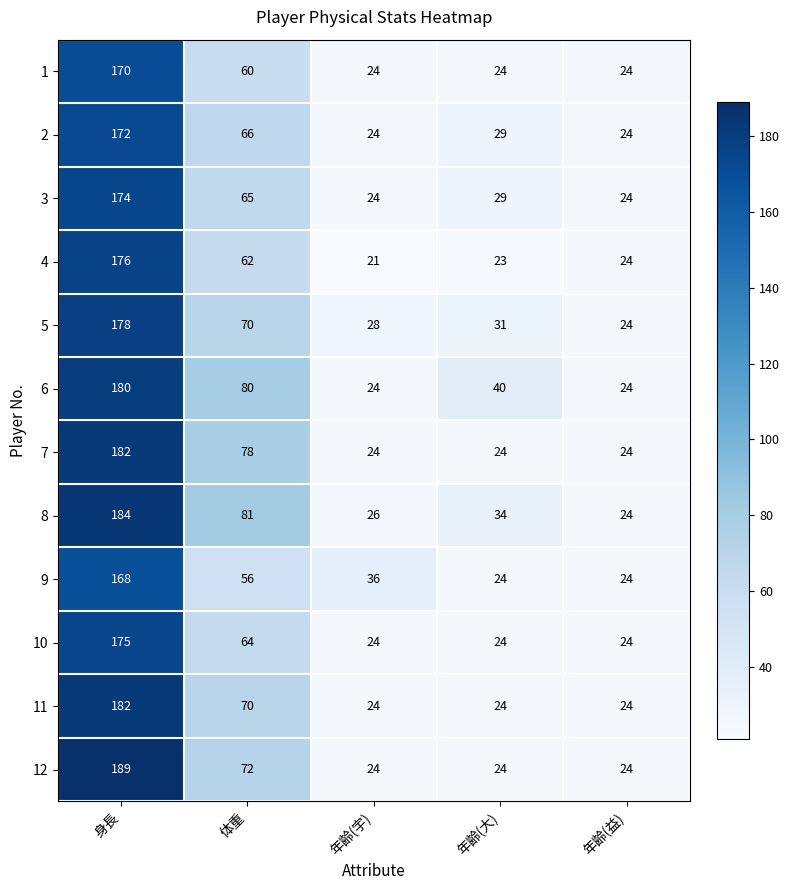

Is it true that 11 equals 39 at 体重?

False